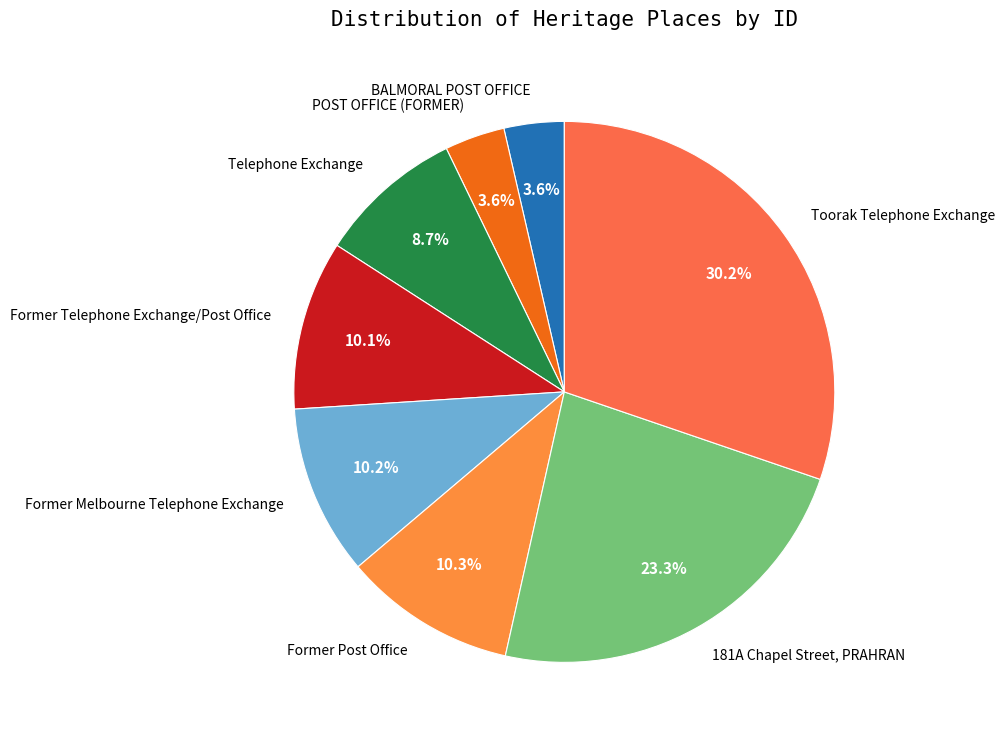

The POST OFFICE (FORMER) slice represents 4% of the pie. True or false?

True